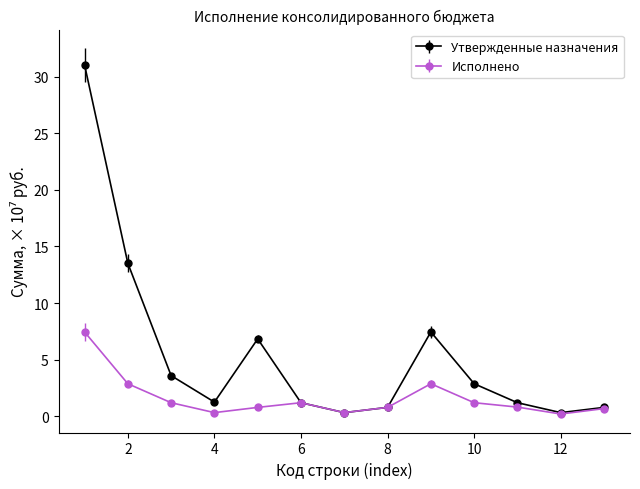

What are all the series names shown in the legend?

Утвержденные назначения, Исполнено